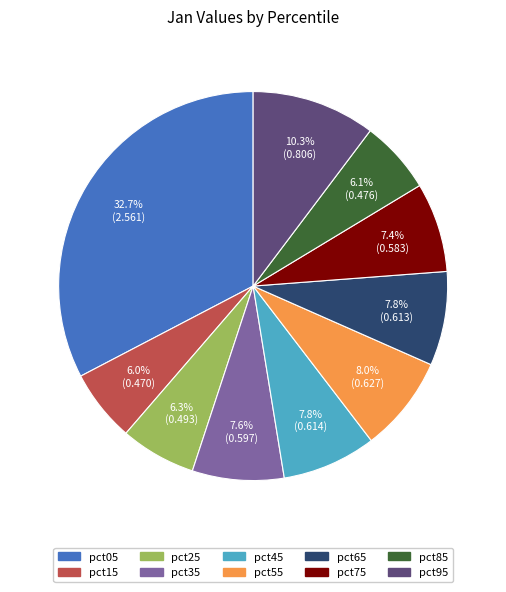

Is there any slice that represents more than half of the pie?

No